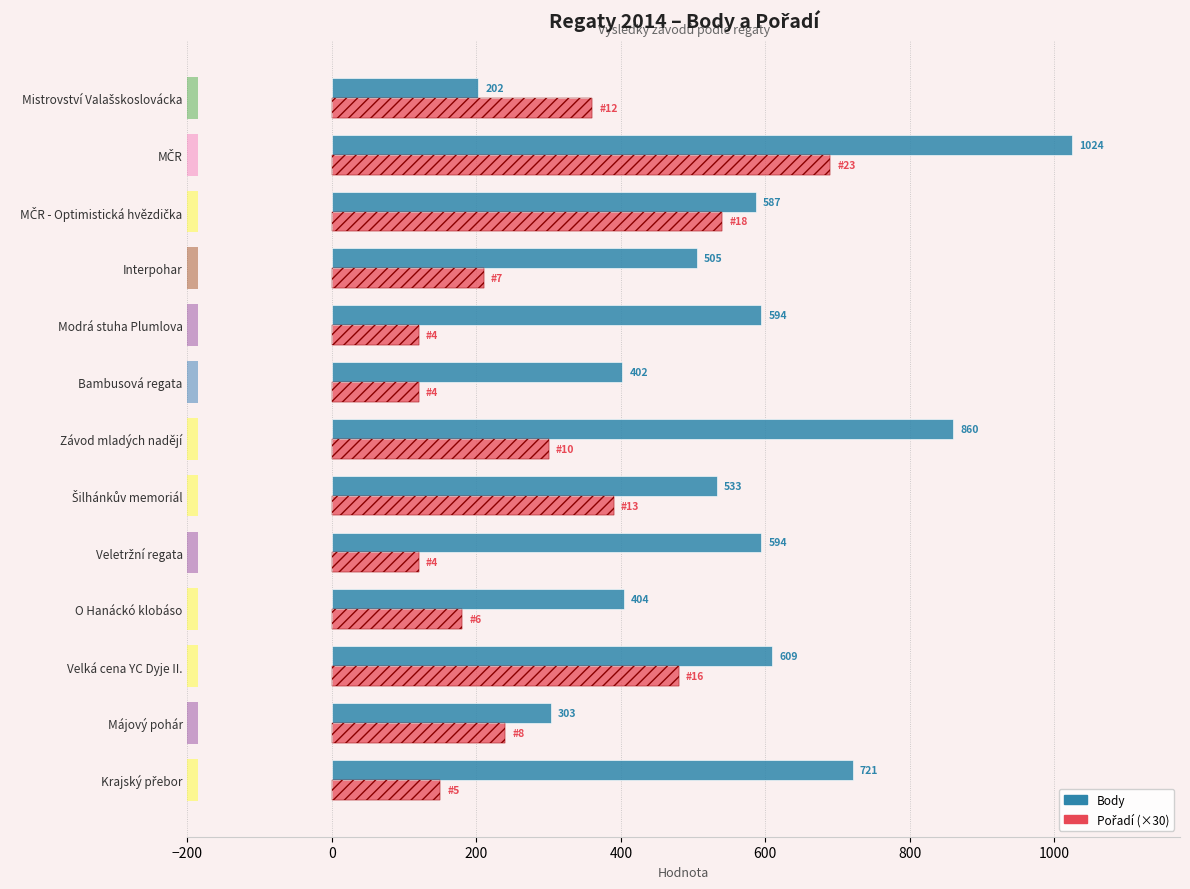

List the series in order of their peak value, lowest first.

Pořadí (×30), Body